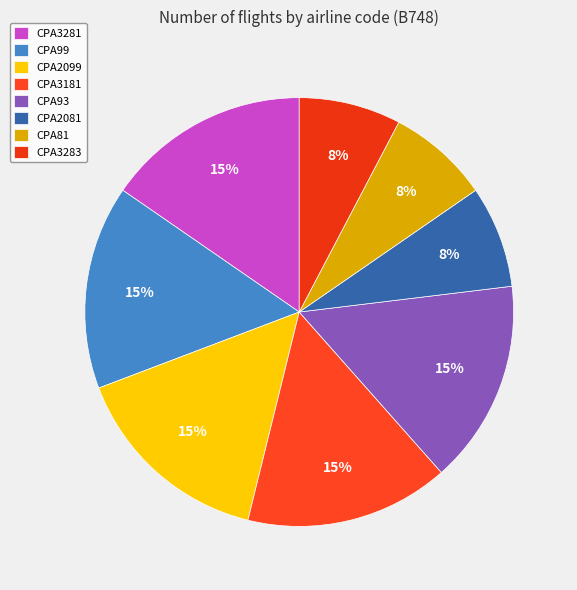

Is there any slice that represents more than half of the pie?

No